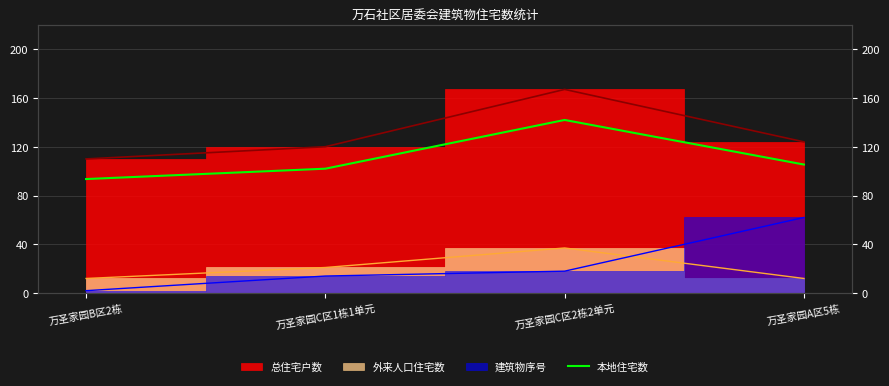

What is the difference between the values at 万圣家园C区1栋1单元 and 万圣家园B区2栋?

8.5